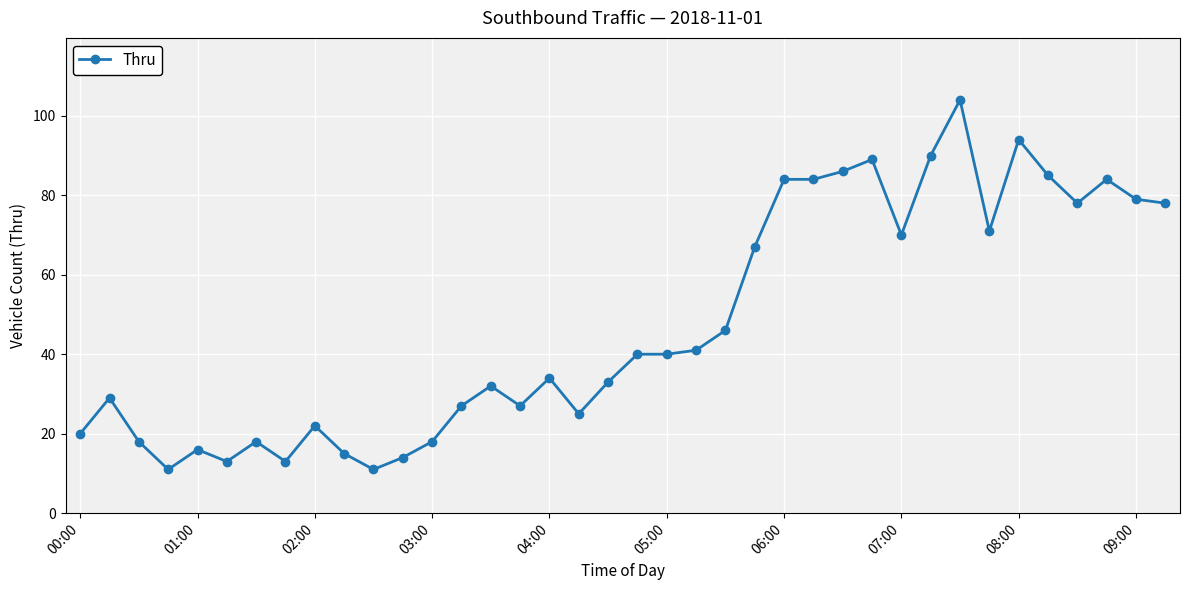

How many lines are shown in the chart?

1